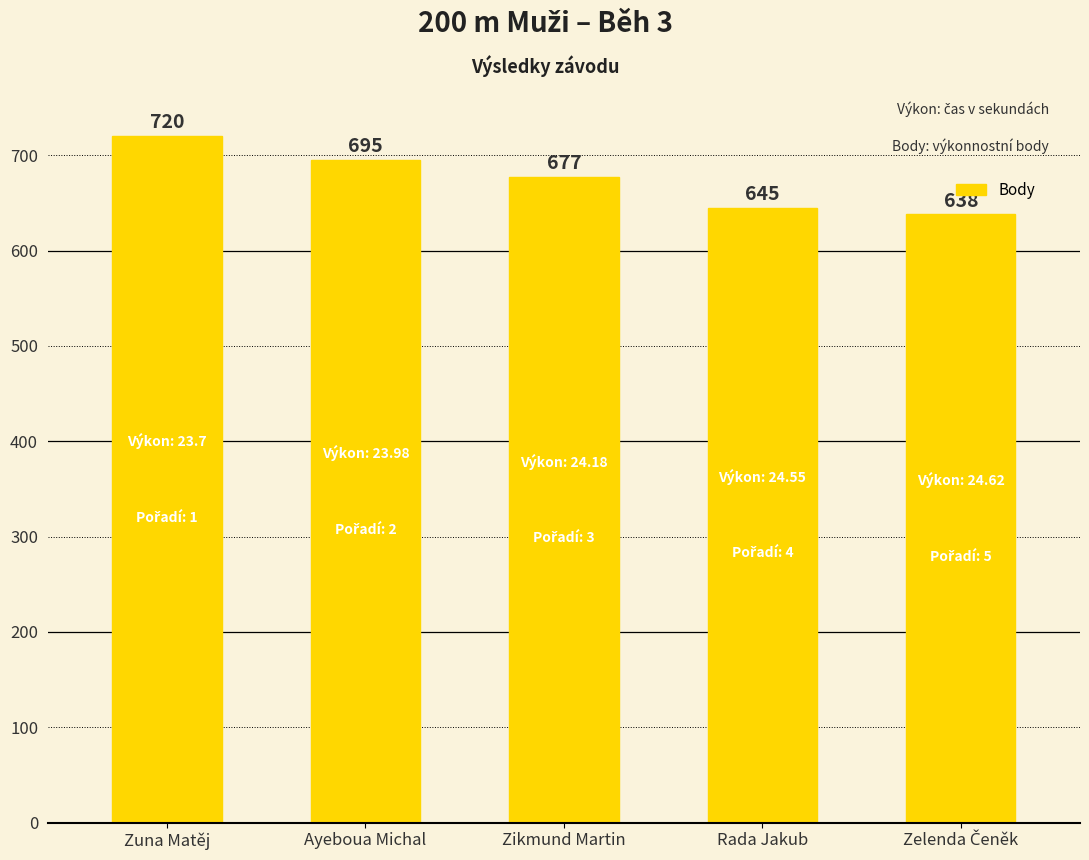

Reading left to right, transcribe all the data shown in this chart.

720	695	677	645	638